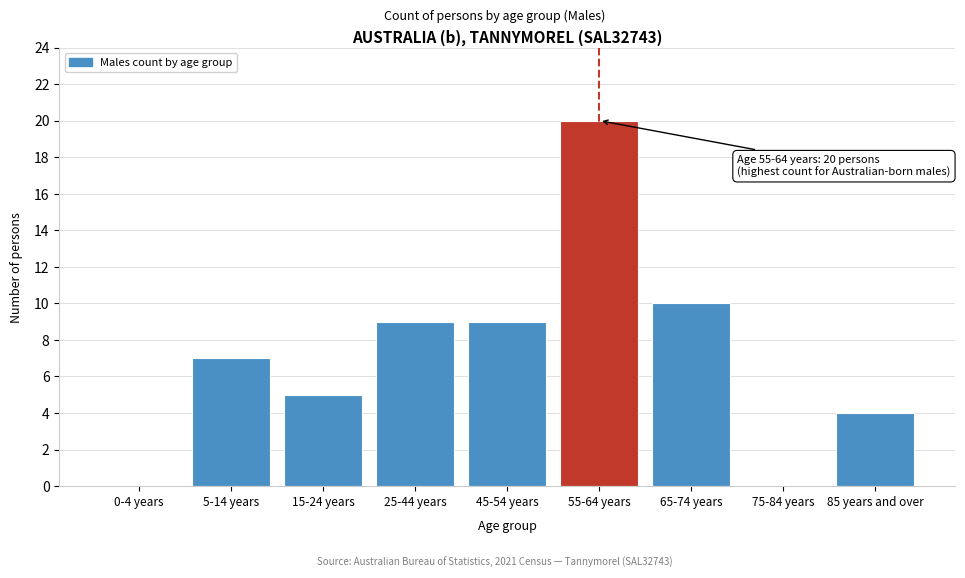

Reading left to right, transcribe all the data shown in this chart.

0-4 years=0	5-14 years=7	15-24 years=5	25-44 years=9	45-54 years=9	55-64 years=20	65-74 years=10	75-84 years=0	85 years and over=4